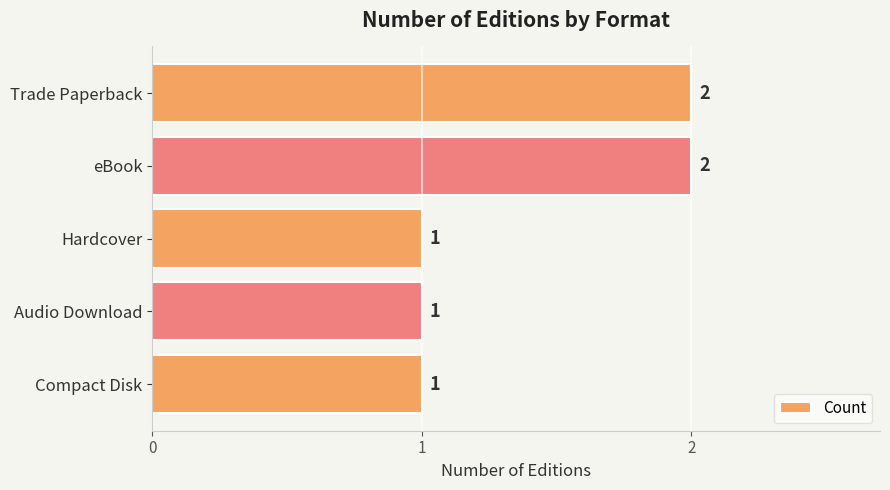

What is the sum of all values?

7